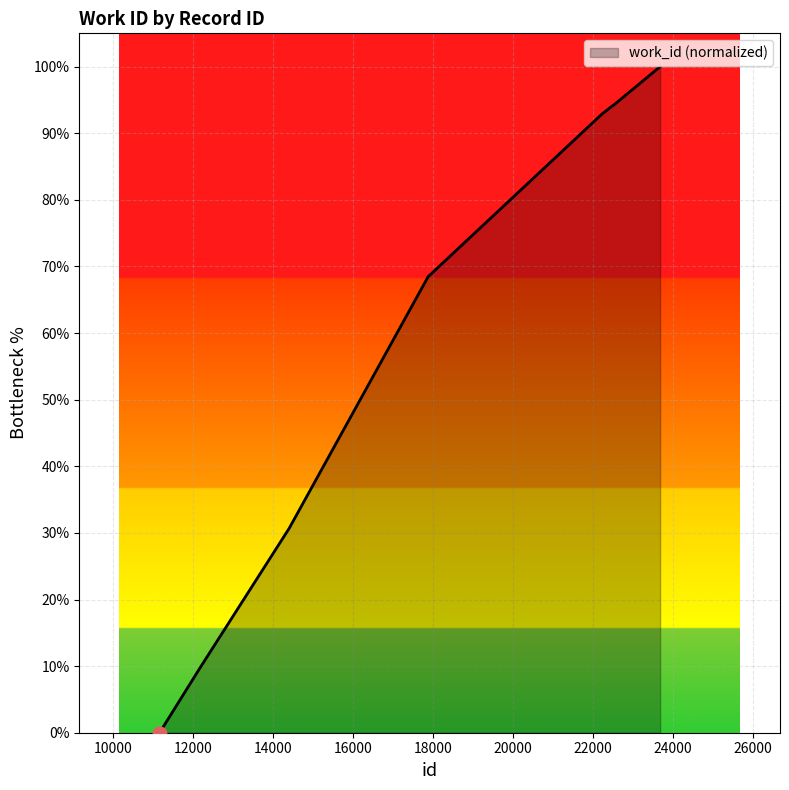

What is the greatest value displayed?

100.0